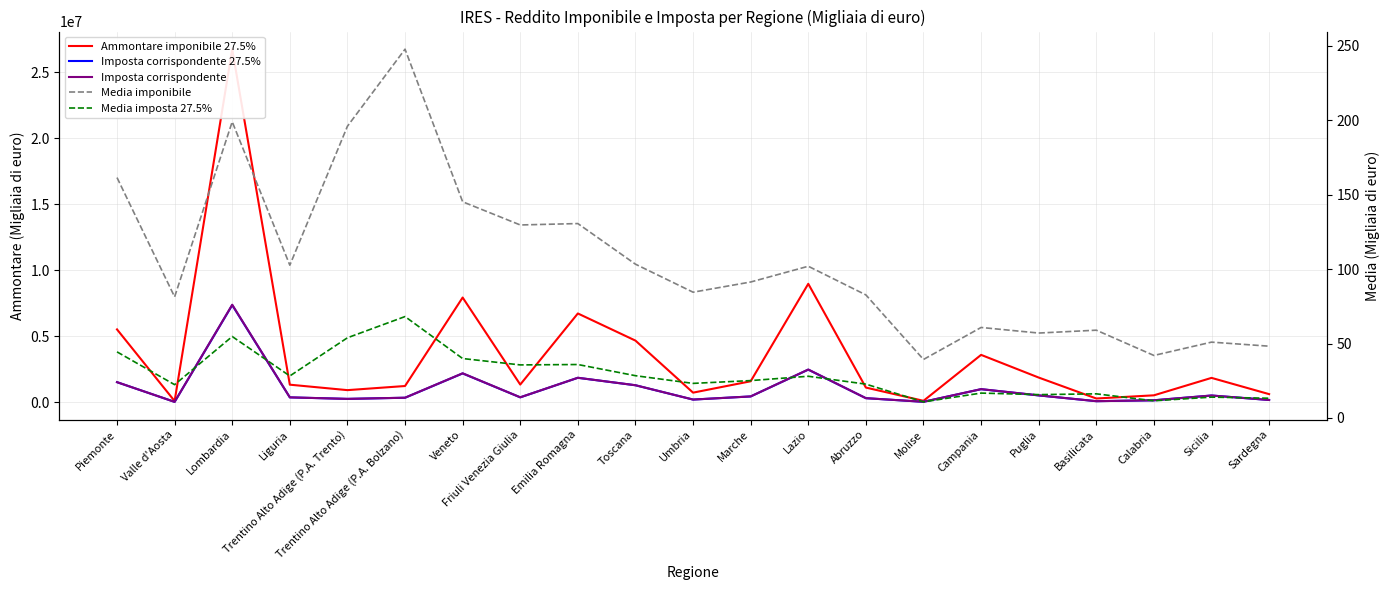

List the series in order of their peak value, lowest first.

Media imposta 27.5%, Media imponibile, Imposta corrispondente 27.5%, Imposta corrispondente, Ammontare imponibile 27.5%